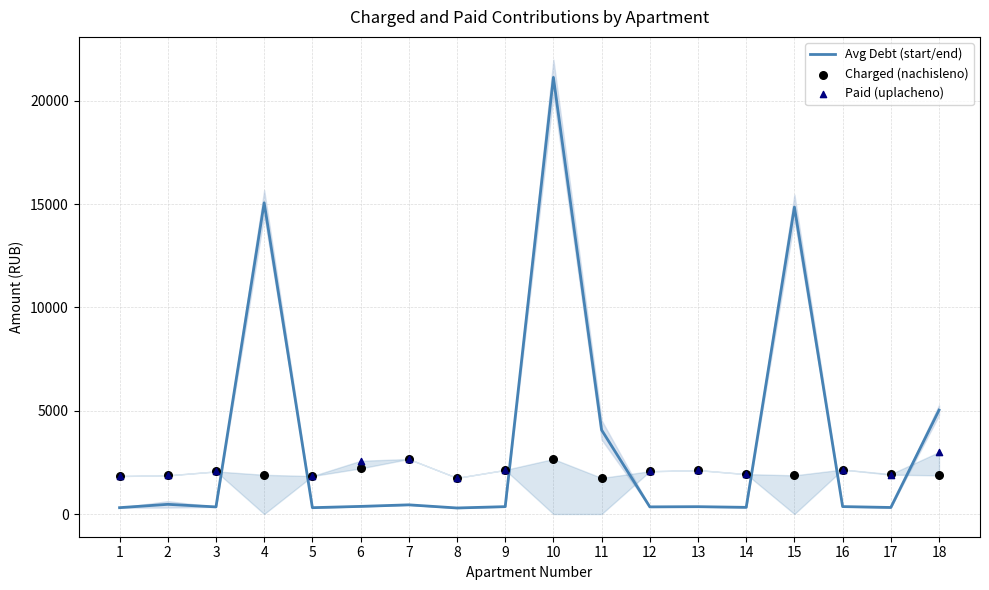

What is the total value across all series at 13?

2479.7